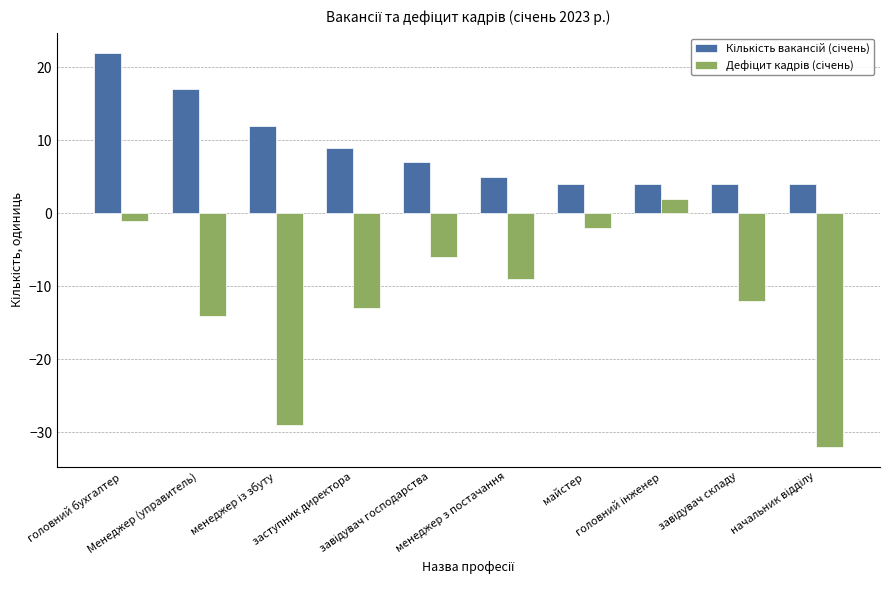

Reading right to left, list all the values displayed in this chart.

Кількість вакансій (січень): 4	4	4	4	5	7	9	12	17	22
Дефіцит кадрів (січень): -32	-12	2	-2	-9	-6	-13	-29	-14	-1